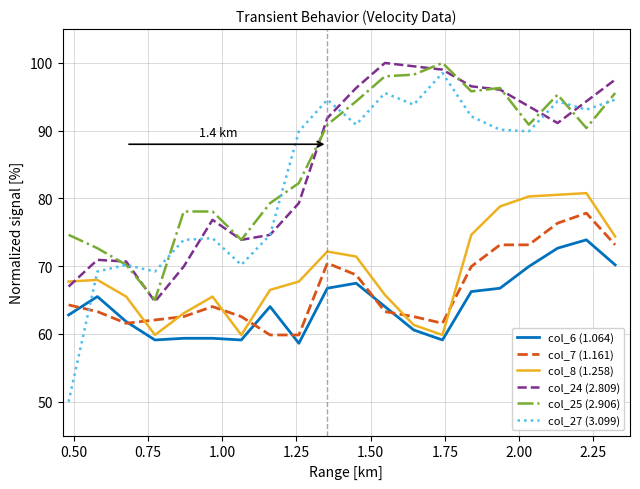

What is the maximum value shown in the chart?

100.0